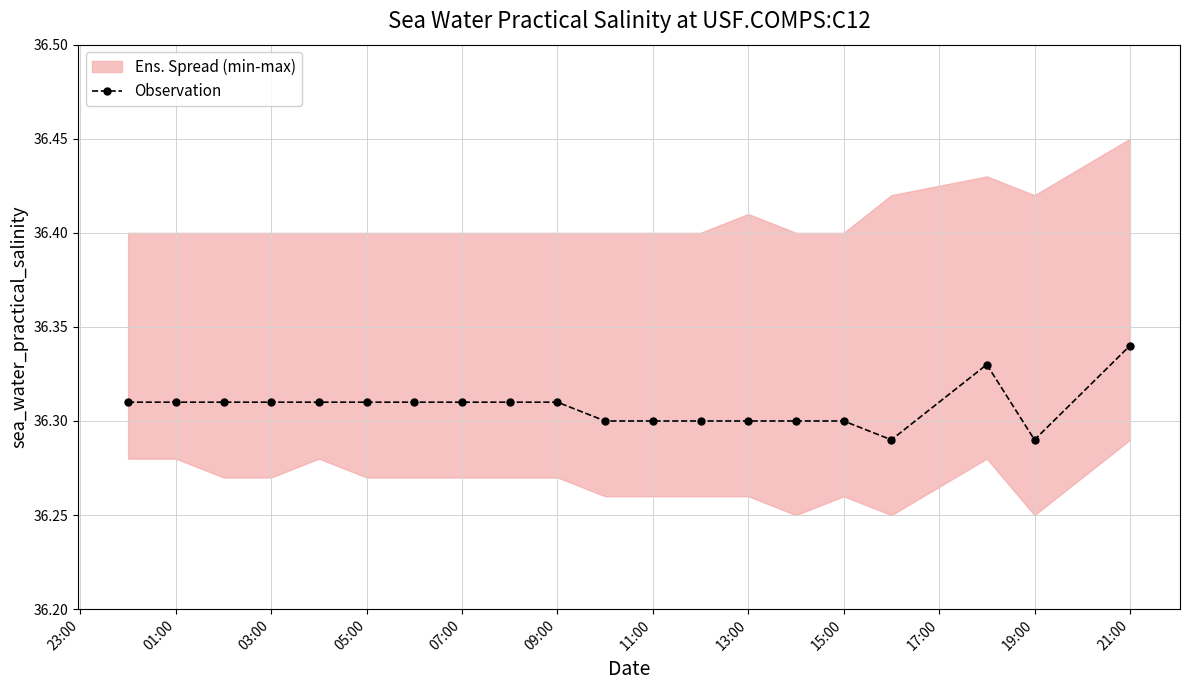

Which category has the highest value in the Observation series?

21:00